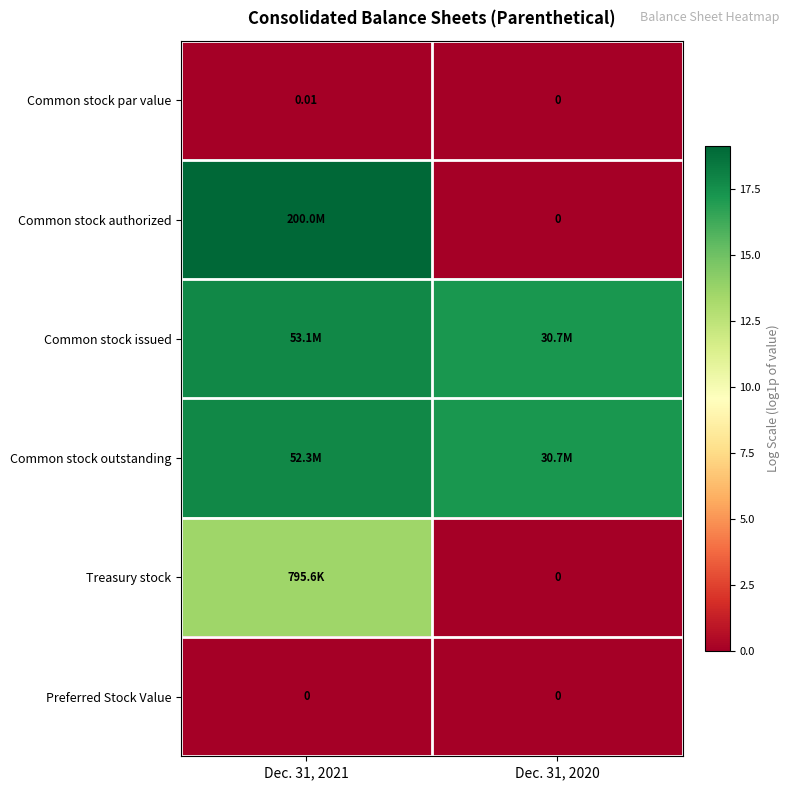

The Treasury stock series shows 13.6 at Dec. 31, 2021. True or false?

True